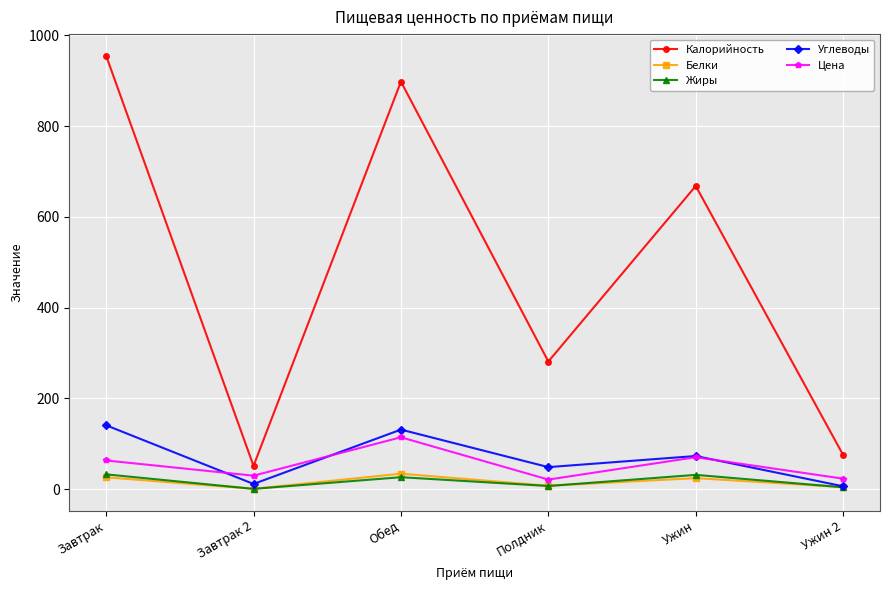

What is the value of the Белки point at the 5th from the left?

23.9